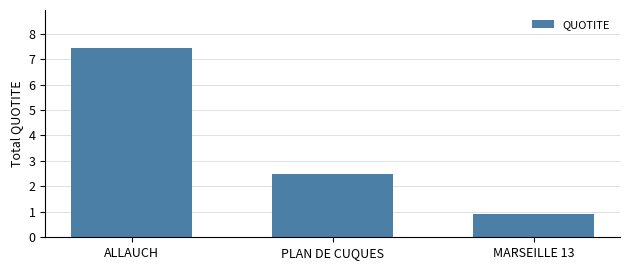

List the labels in order of value, smallest first.

MARSEILLE 13, PLAN DE CUQUES, ALLAUCH